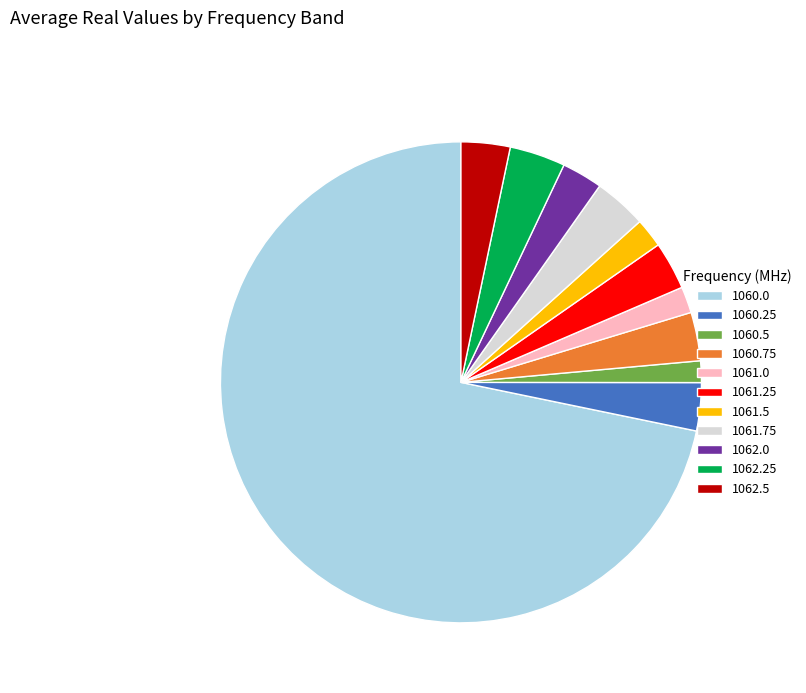

How many slices are in this pie chart?

11